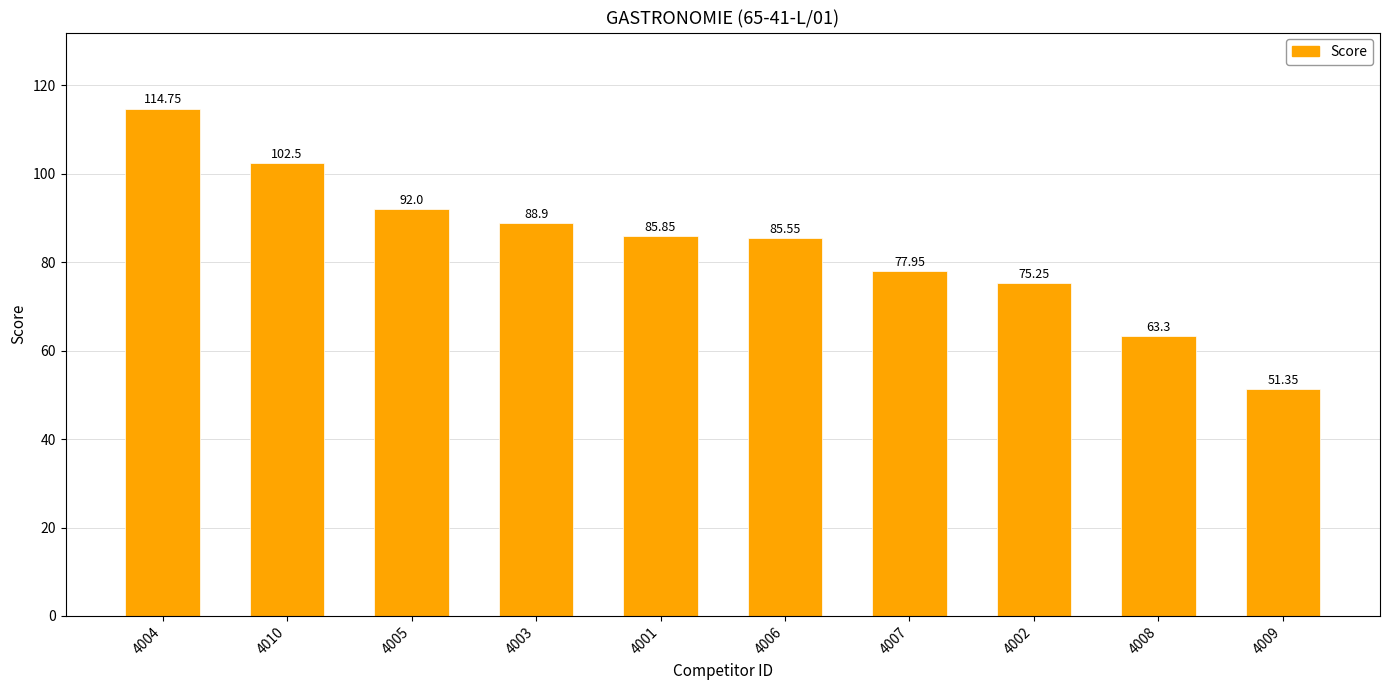

What is the difference between the values at 4009 and 4004?

63.4